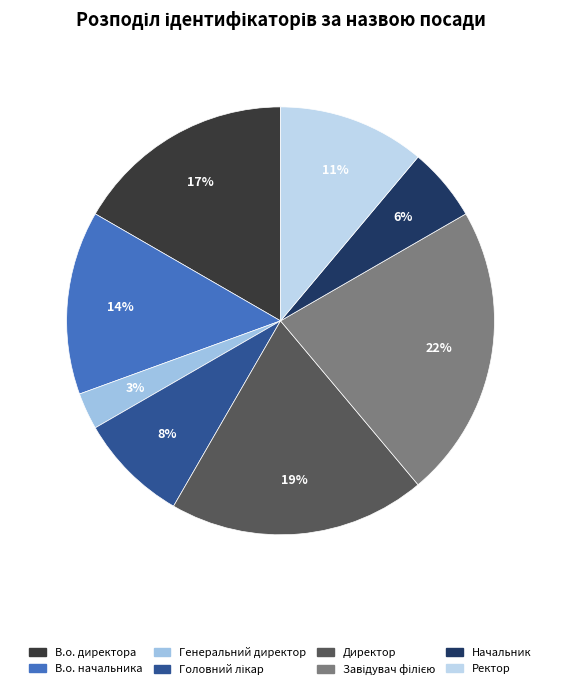

Count the number of slices in the pie.

8